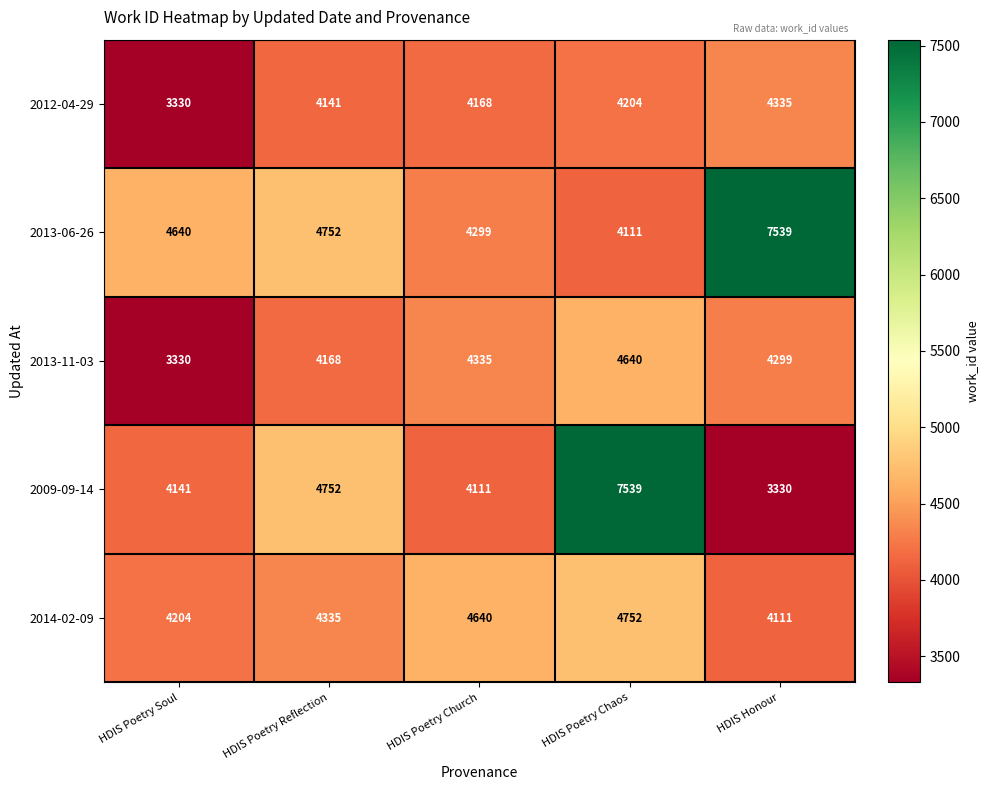

What is the difference between the maximum and second lowest values in the 2013-11-03 series?

472